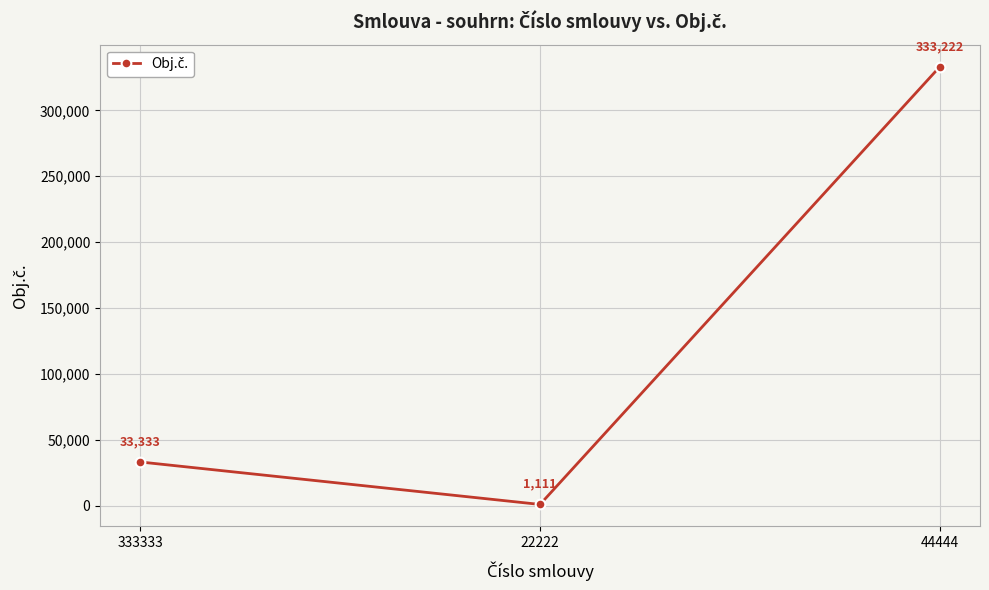

What is the approximate value at 22222, to the nearest 50?

1100